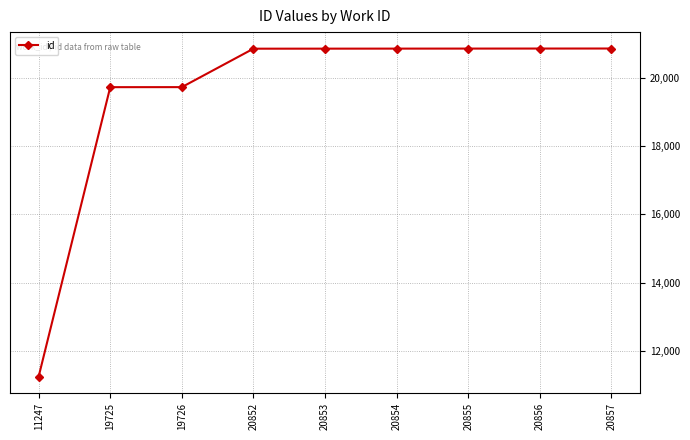

Which label corresponds to the smallest value in the chart?

11247